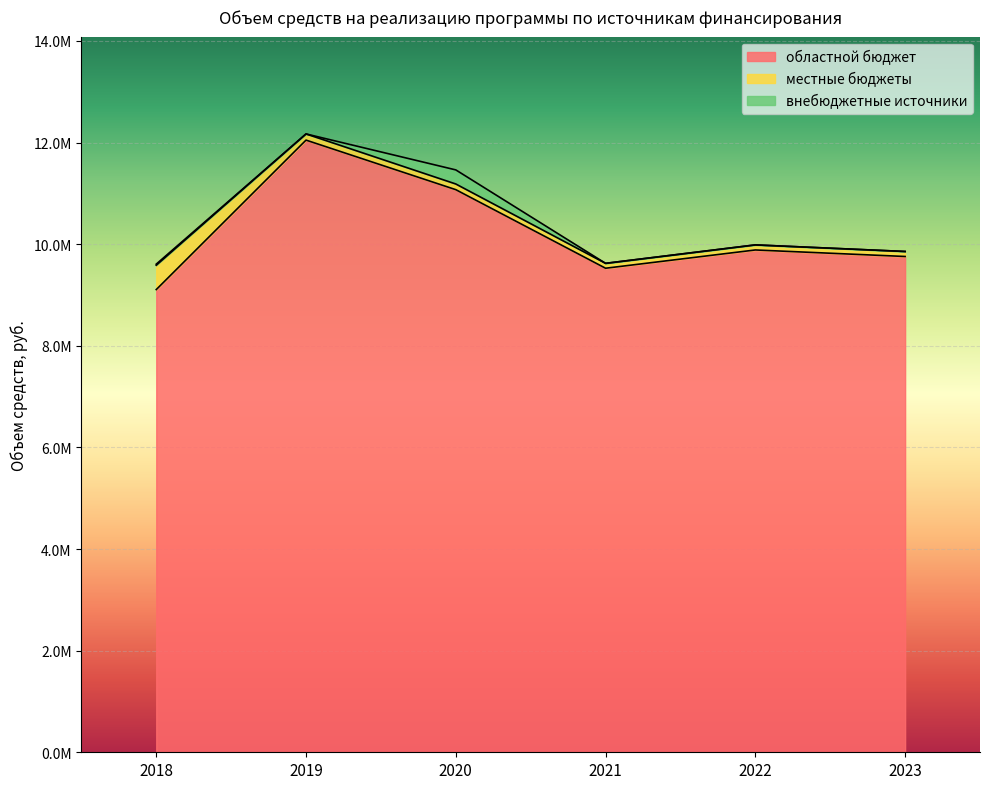

What is the sum of all областной бюджет values?

61392197.4